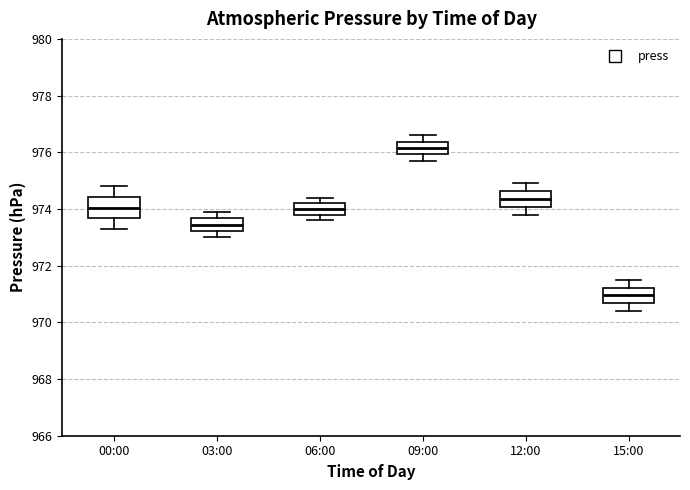

Which box's median line is the highest?

09:00